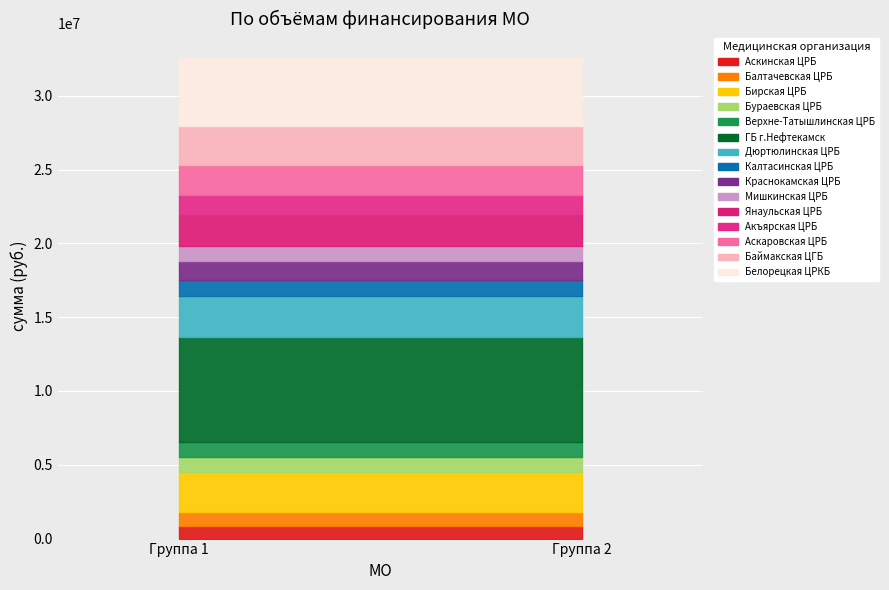

Reading left to right, extract all data points from this chart.

881845	896948	2748206	973091	1061951	7117985	2736417	1123930	1248250	1044588	2071877	1391254	2028529	2618650	4642285